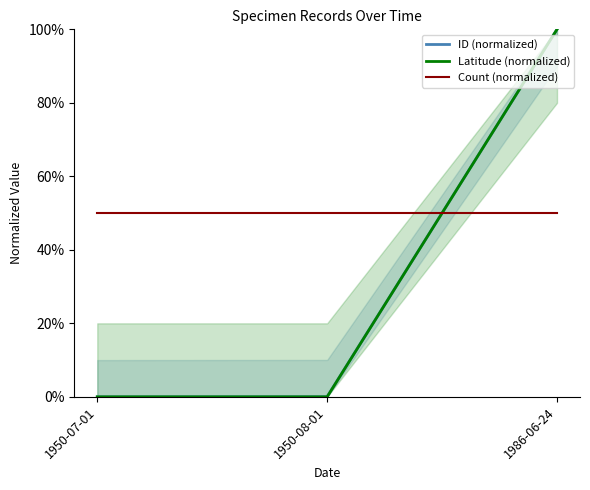

Reading right to left, transcribe all the data shown in this chart.

ID (normalized): 100.0	0.0	0.0
Latitude (normalized): 100.0	0.0	0.0
Count (normalized): 50.0	50.0	50.0